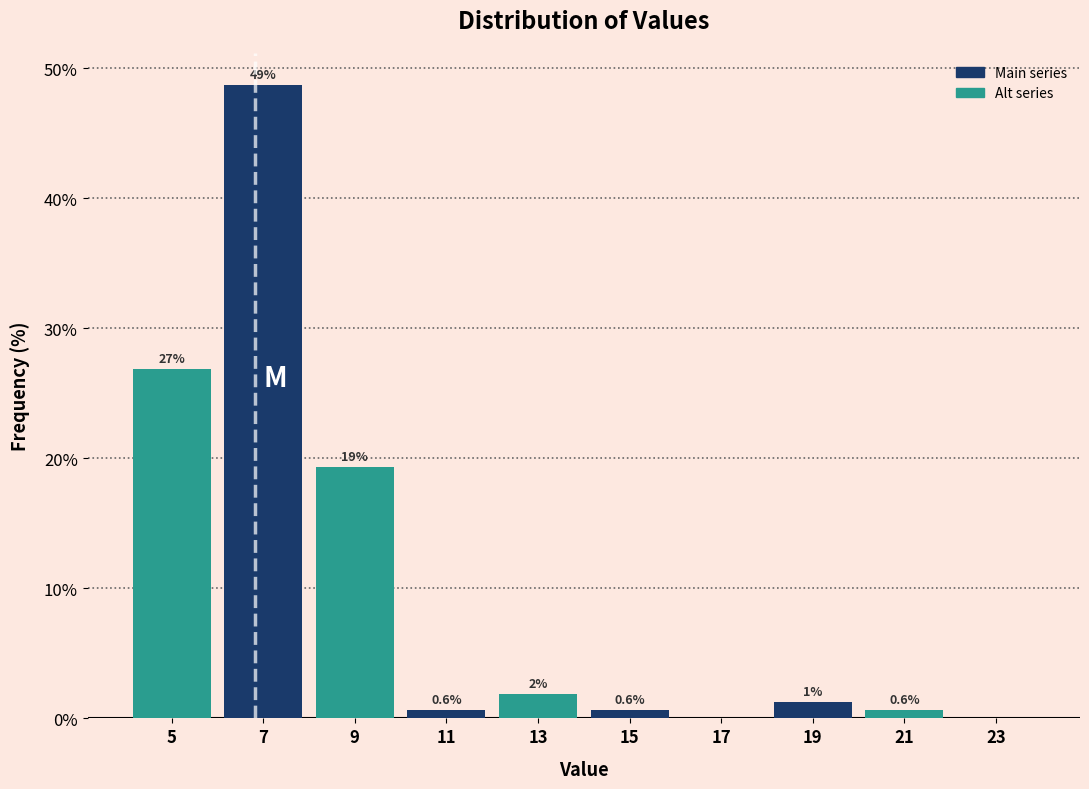

Which range on the x-axis has the tallest bar?

6 to 8